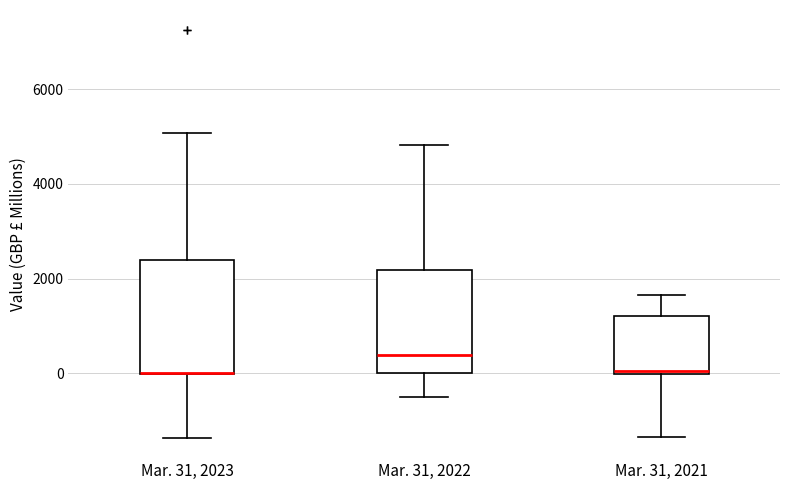

Reading left to right, read every box against the y-axis: the position of its median line, the range the box covers, and the ends of its whiskers. The values are not printed on the chart, so give them approximately, as read against the axis.

Mar. 31, 2023: median 0 (drawn on the box's lower edge), box 0 to 2400, whiskers -1400 to 5000
Mar. 31, 2022: median 400, box 0 to 2200, whiskers -400 to 4800
Mar. 31, 2021: median 0, box 0 to 1200, whiskers -1400 to 1600